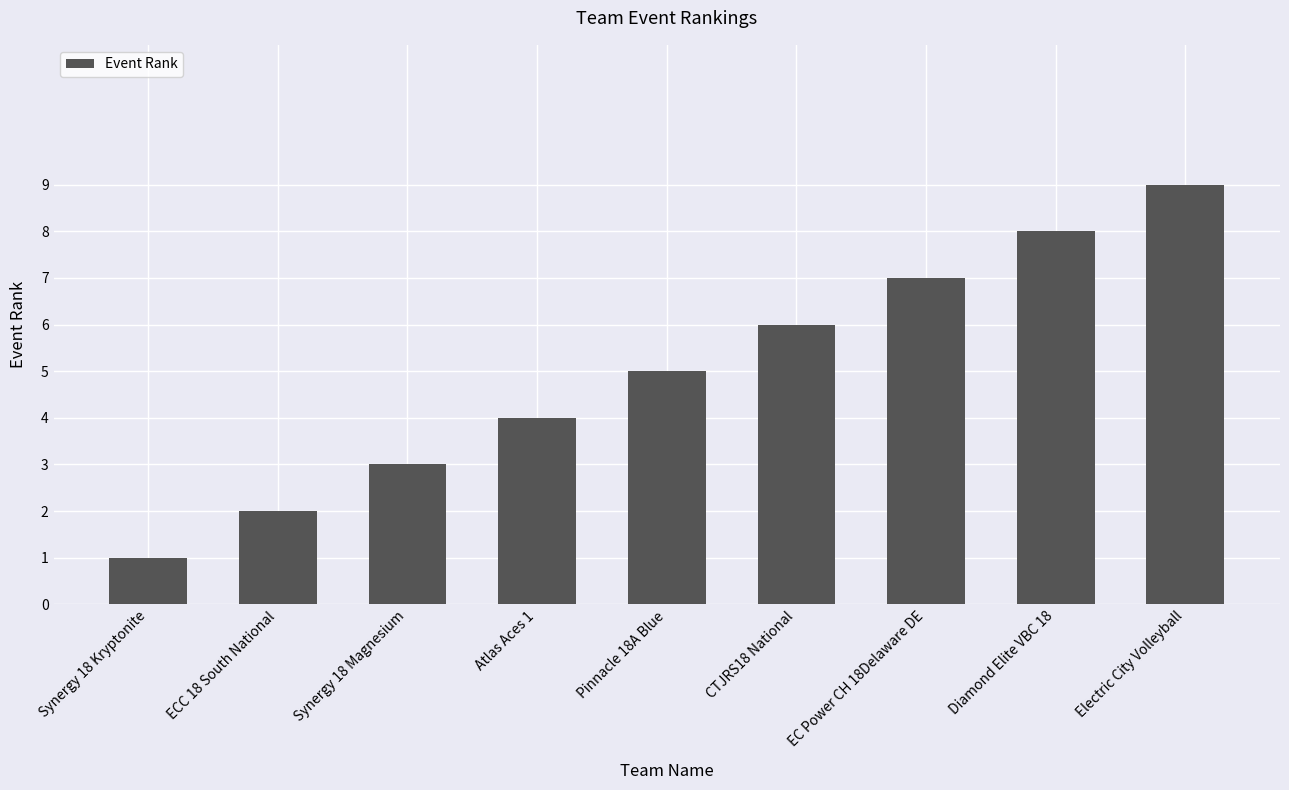

What position from the right is EC Power CH 18Delaware DE?

3